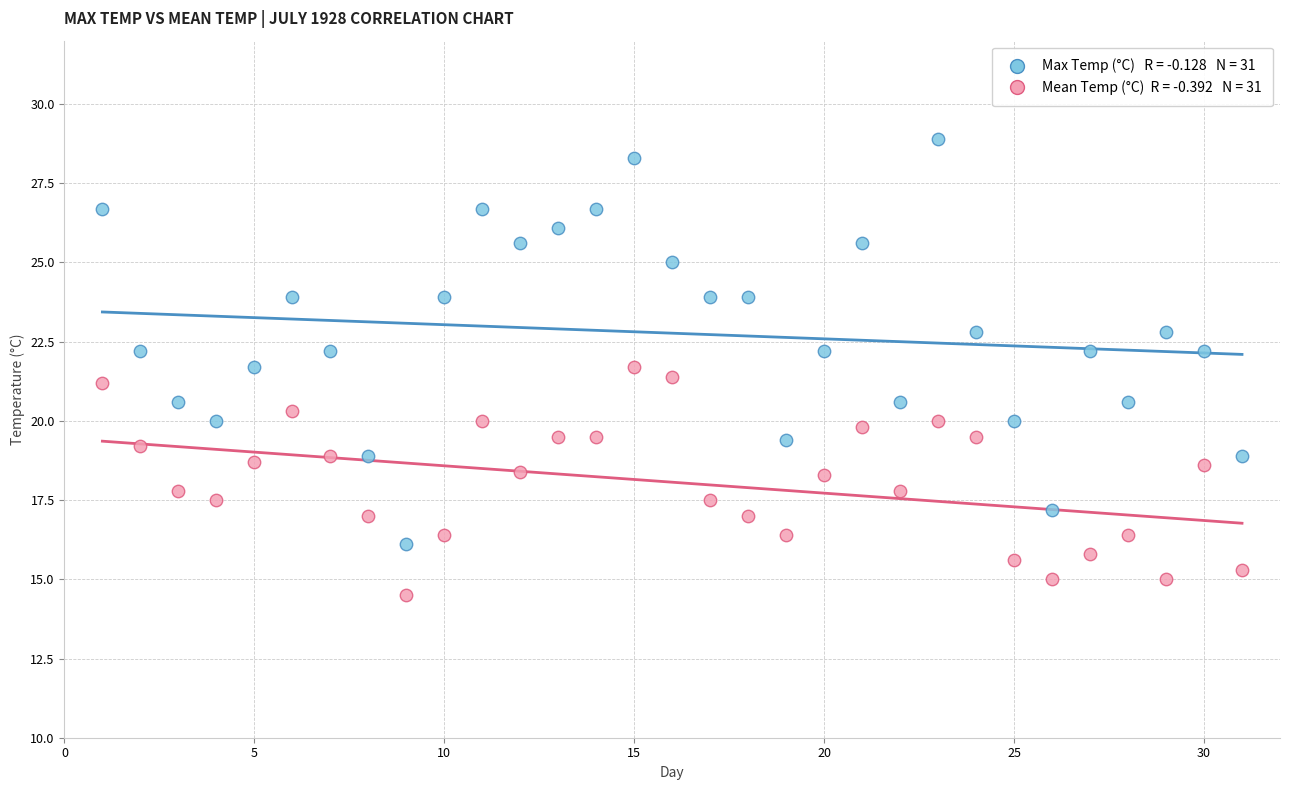

Across all data points, what is the range of X values (max minus min)?

30.0